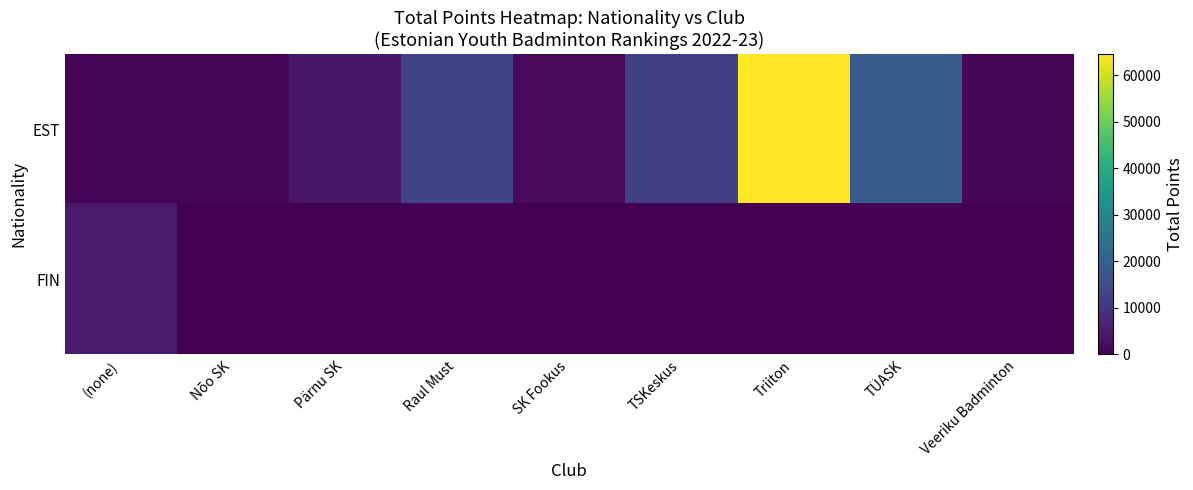

Reading left to right, what are all the values shown in this chart?

EST: (none)=960	Nõo SK=1140	Pärnu SK=3840	Raul Must=13045	SK Fookus=1680	TSKeskus=12205	Triiton=64520	TÜASK=18400	Veeriku Badminton=960
FIN: (none)=4600	Nõo SK=0	Pärnu SK=0	Raul Must=0	SK Fookus=0	TSKeskus=0	Triiton=0	TÜASK=0	Veeriku Badminton=0